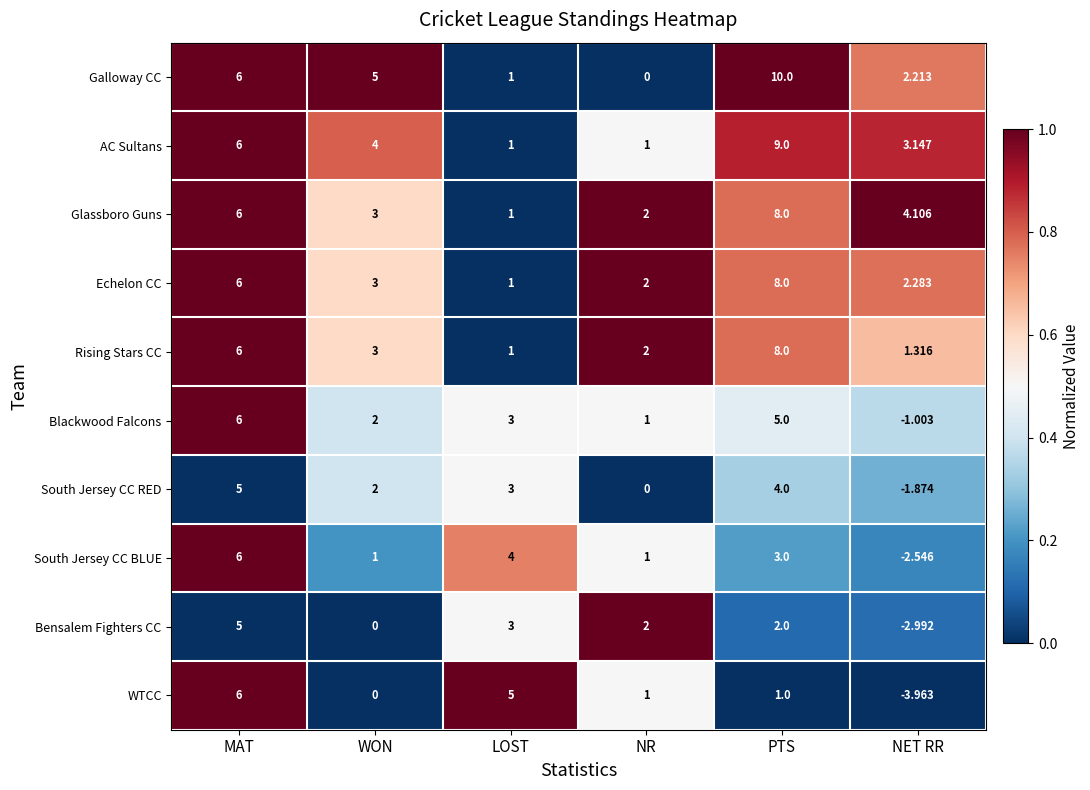

At which category does the chart reach its peak across all series?

PTS